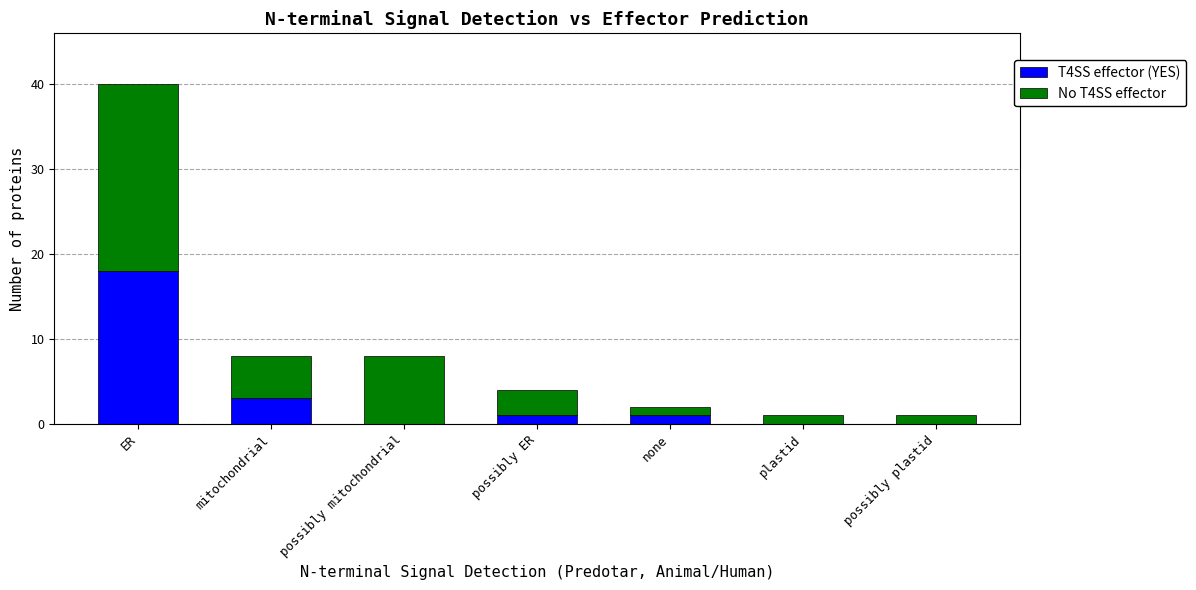

Which category has the highest value in the T4SS effector (YES) series?

ER